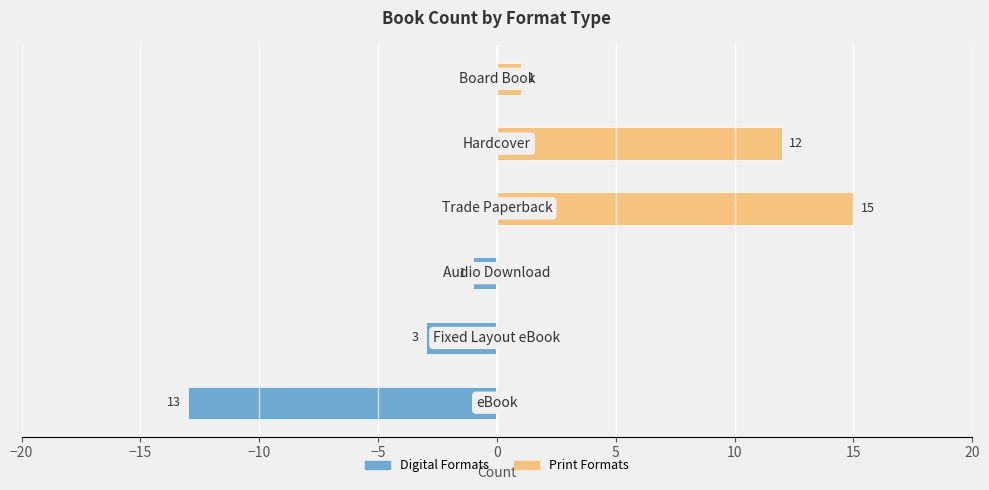

What is the sum of all Digital Formats values?

-17